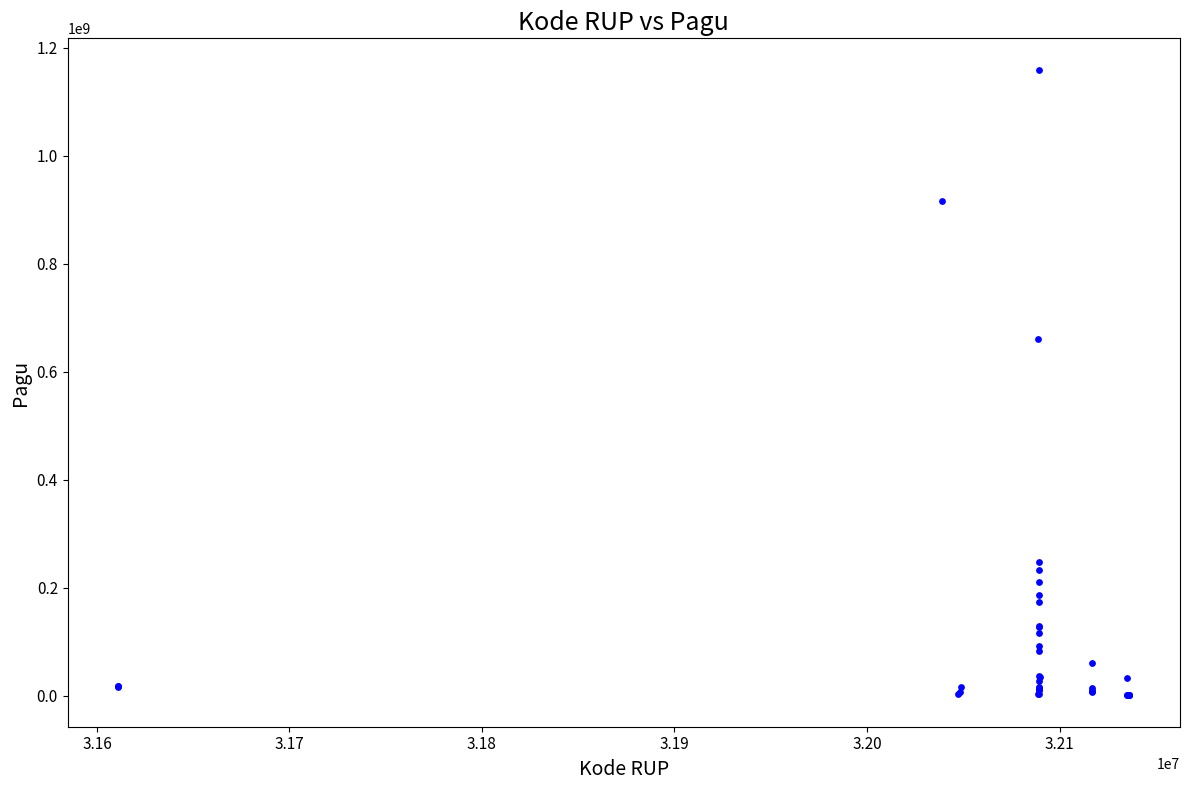

What Y value in the scatter plot is closest to 580008500?

660551000